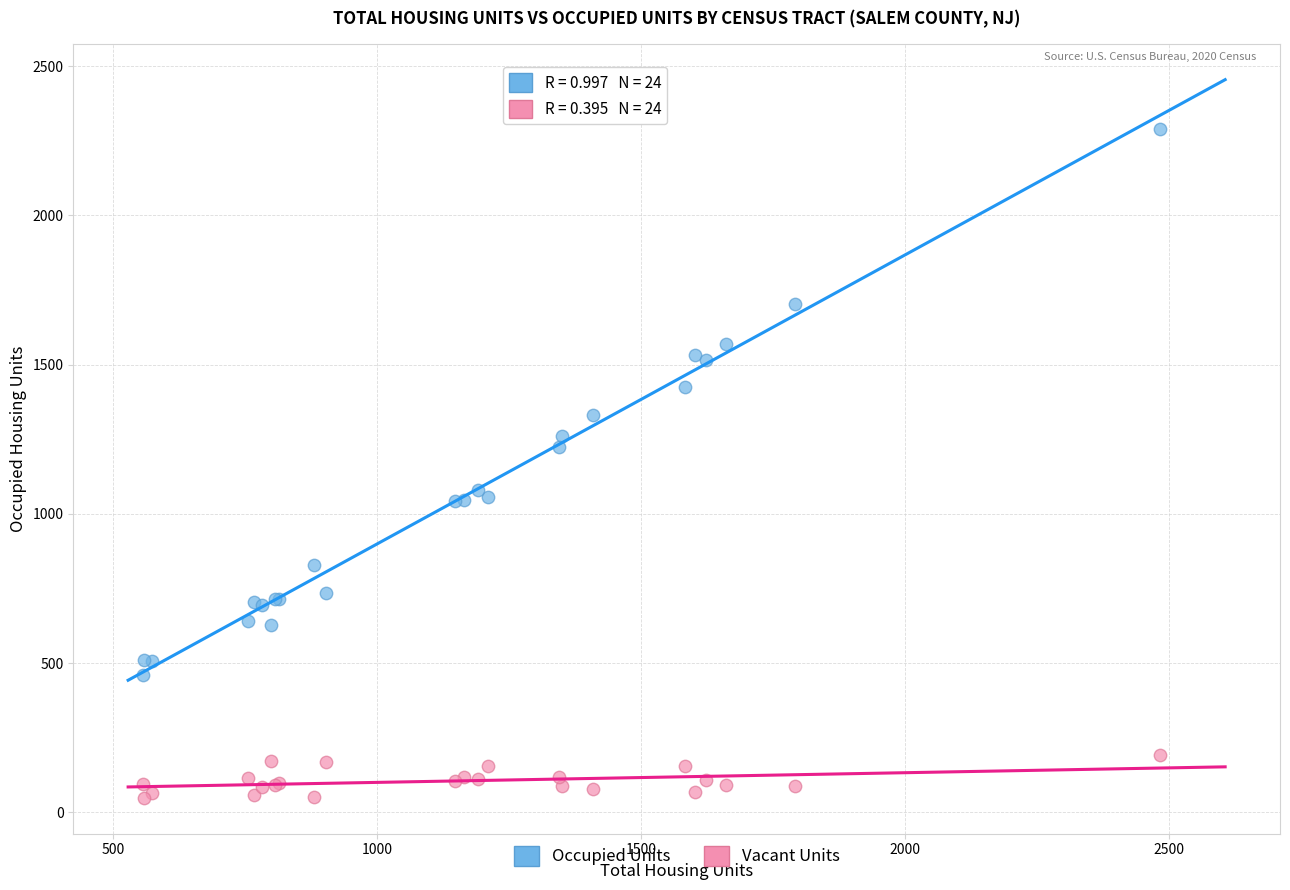

Across all series, what Y value is closest to 1169?

1225